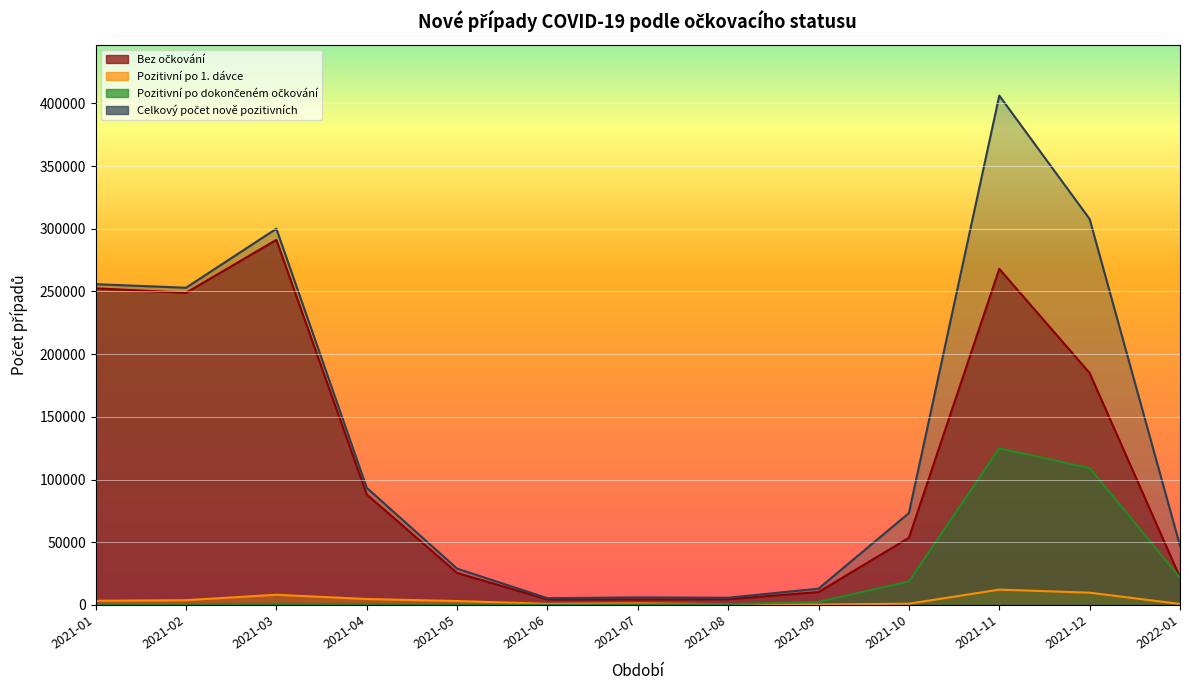

Is it true that Celkový počet nově pozitivních equals 47172 at 2022-01?

True